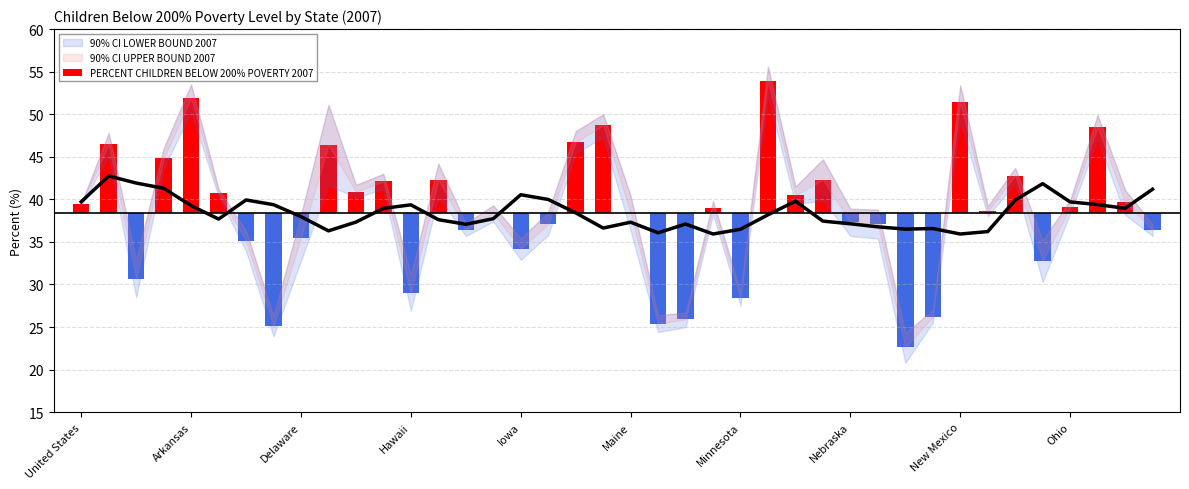

Read the 90% CI LOWER BOUND 2007 value at Pennsylvania.

35.7